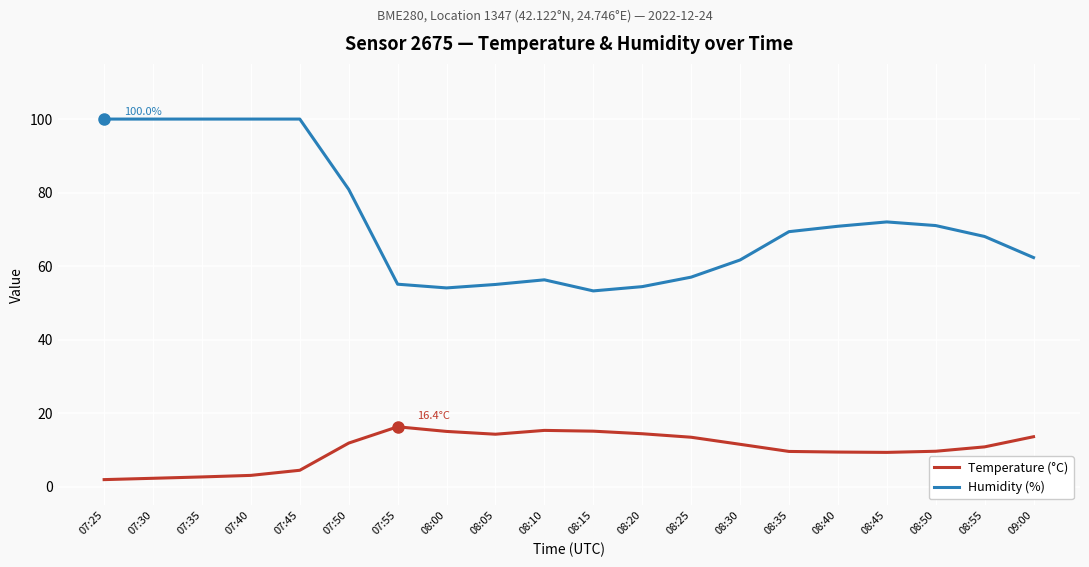

True or false: Humidity (%) and Temperature (°C) cross at least once.

False